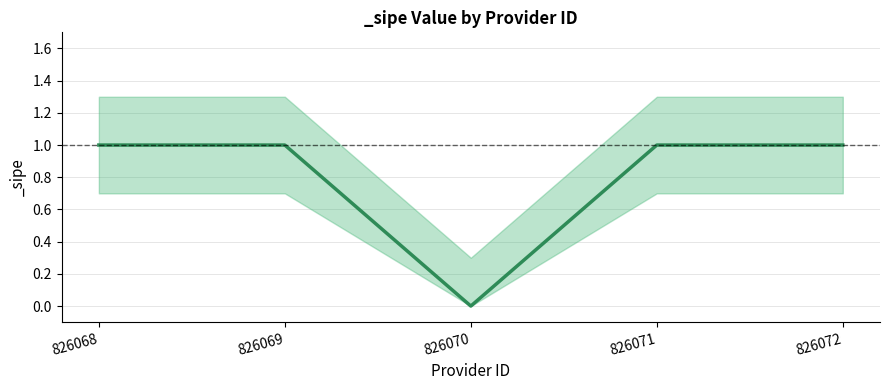

Reading left to right, extract all data points from this chart.

sipe_value: 826068=1.0	826069=1.0	826070=0.0	826071=1.0	826072=1.0
sipe_upper: 826068=1.3	826069=1.3	826070=0.3	826071=1.3	826072=1.3
sipe_lower: 826068=0.7	826069=0.7	826070=0.0	826071=0.7	826072=0.7